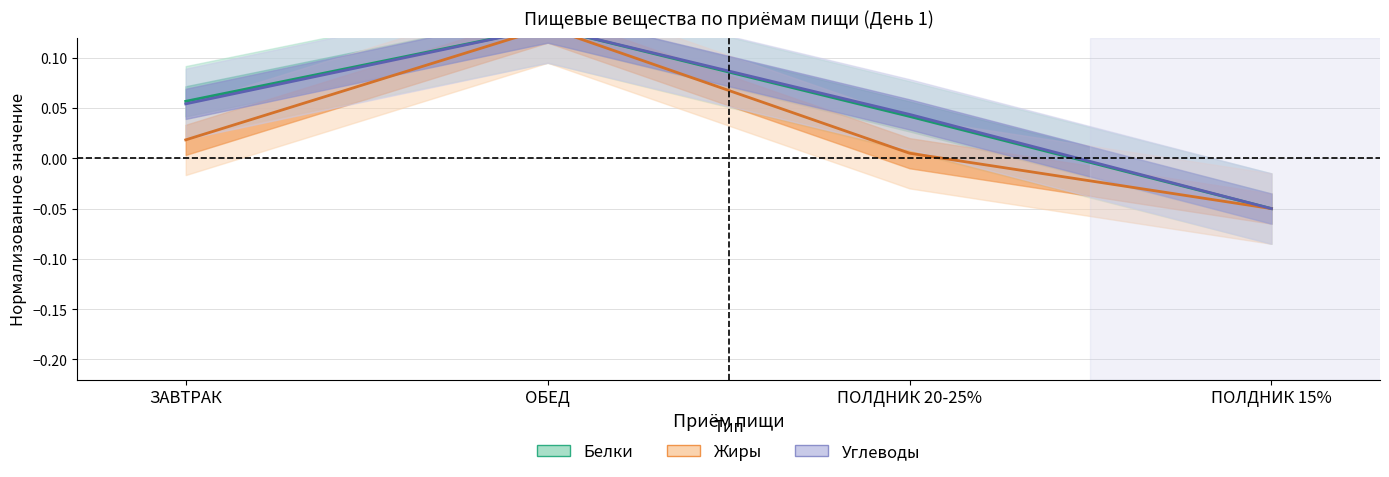

Where is Белки nearest to the value 0?

ПОЛДНИК 20-25%